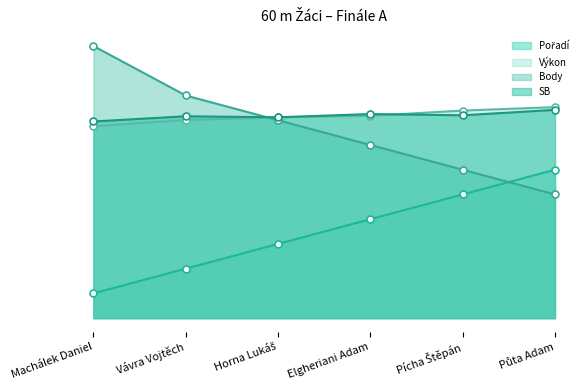

What is the difference between the Pořadí values at Machálek Daniel and Elgheriani Adam?

3.0